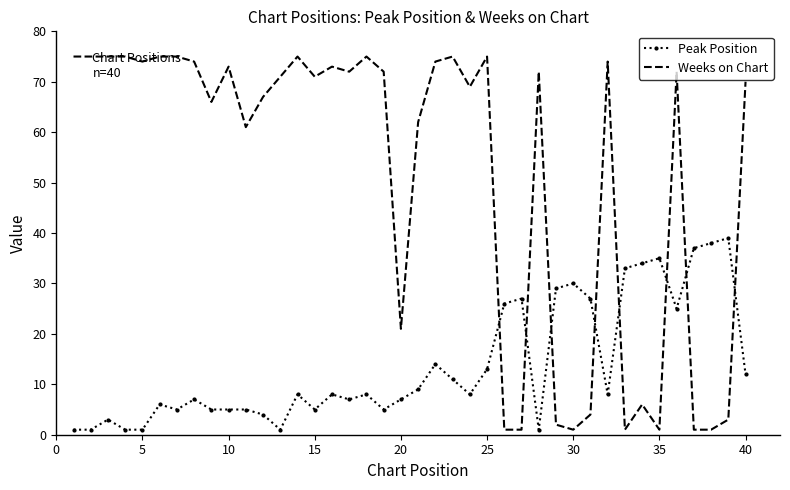

What is the difference between the maximum and second lowest values in the Weeks on Chart series?

74